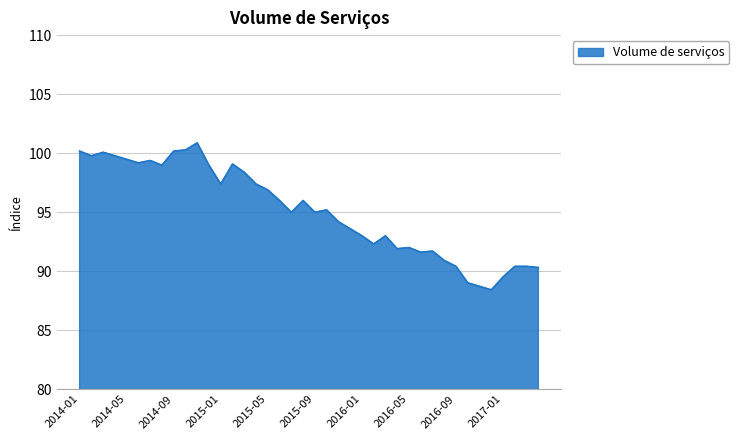

What is the difference between the maximum and minimum values?

12.5